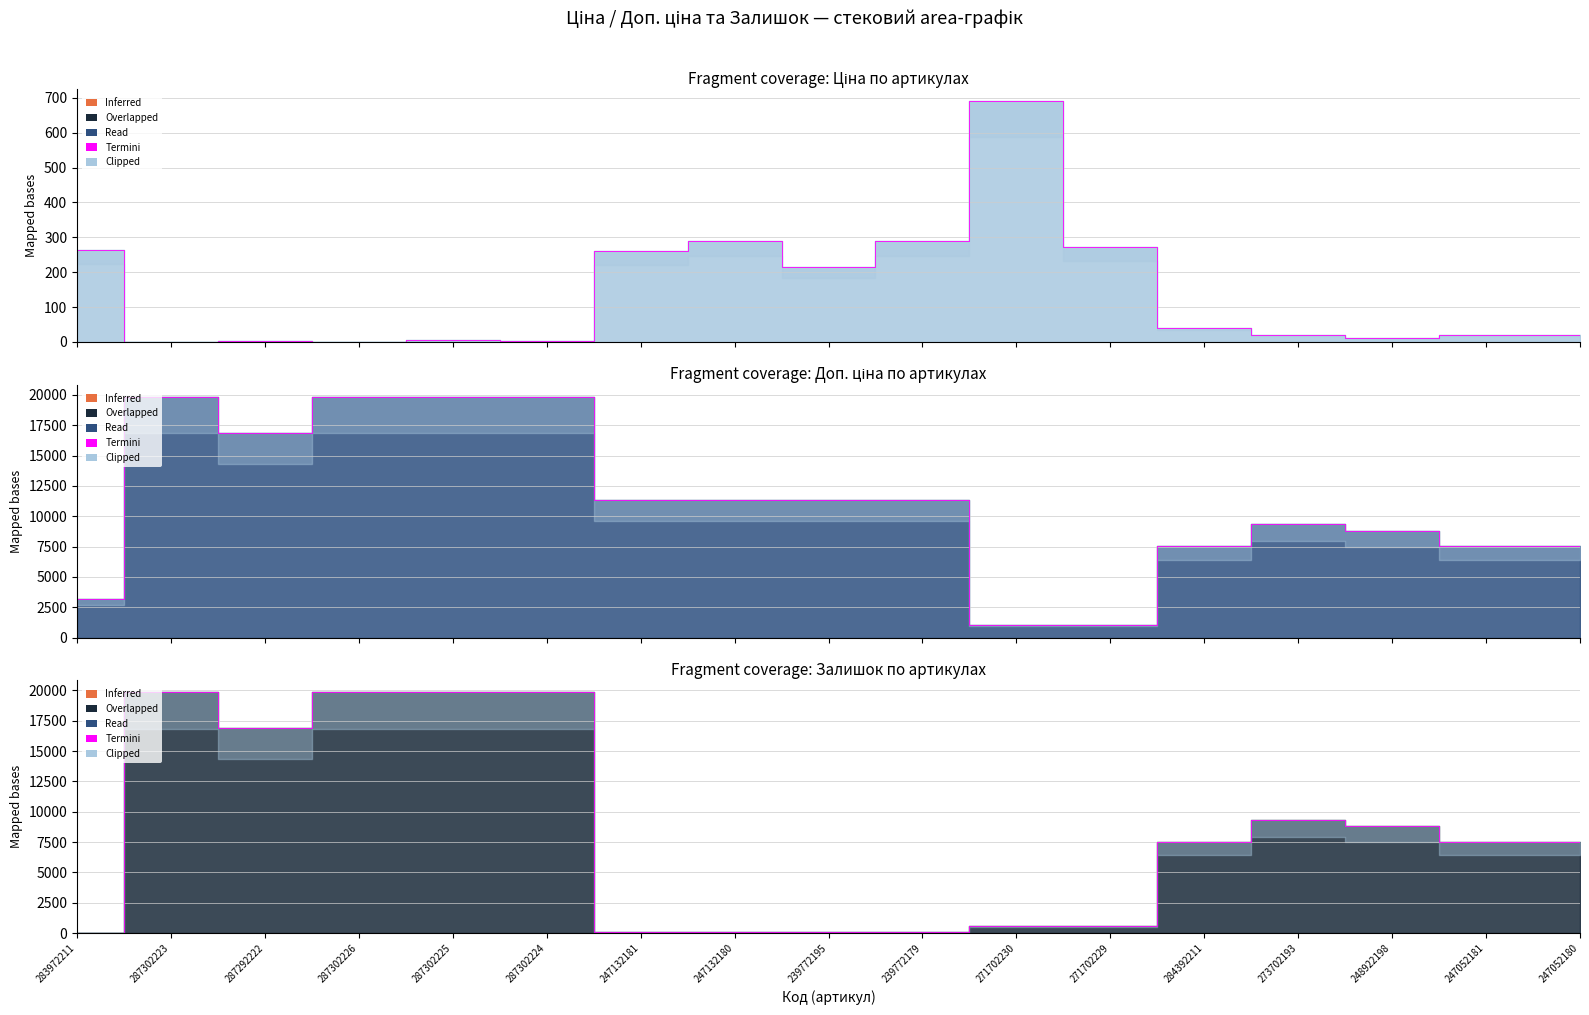

What is the difference between the highest and lowest values at 248922198?

8786.6